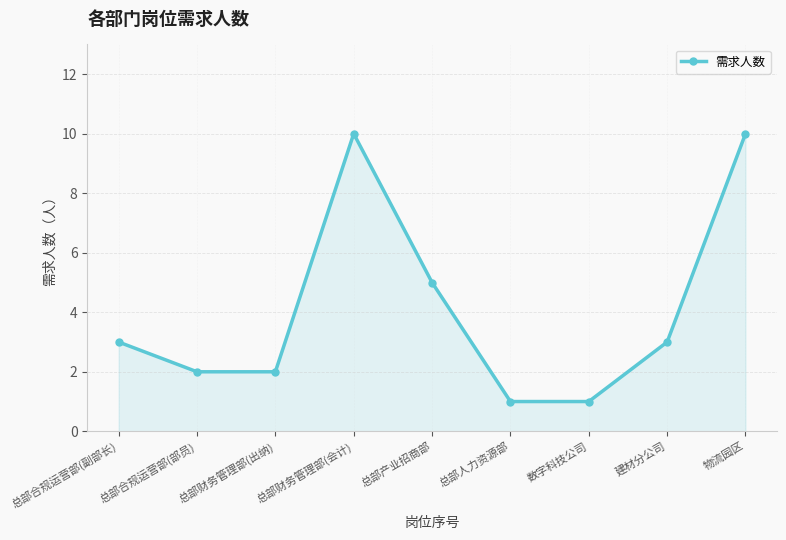

How many categories are shown in the chart?

9